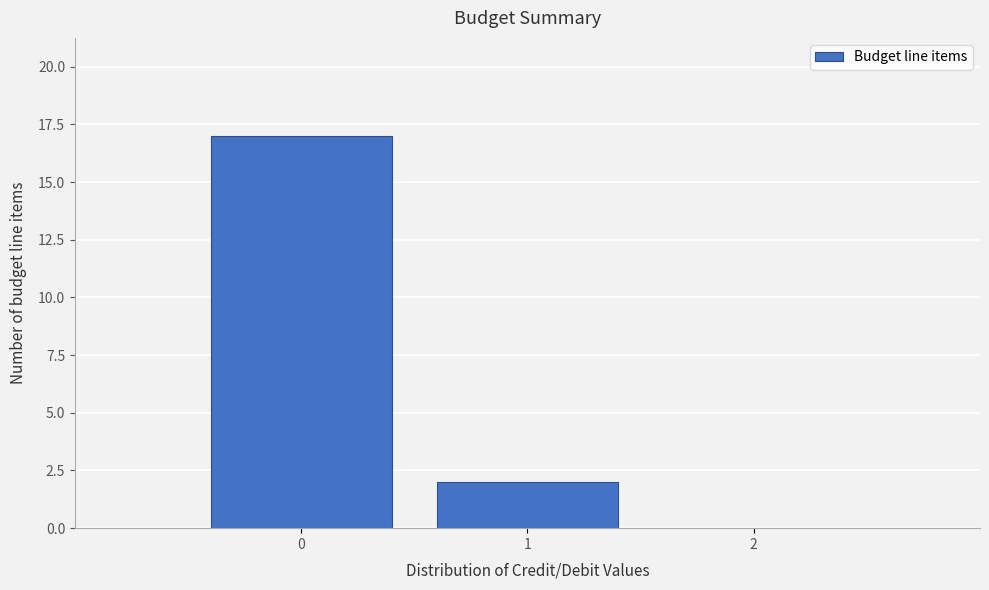

Reading left to right, list every bar in this chart as the range it spans on the x-axis followed by its height. The values are not printed on the chart, so give them approximately, as read against the axis.

-0.5 to 0.5: 17
0.5 to 1.5: 2